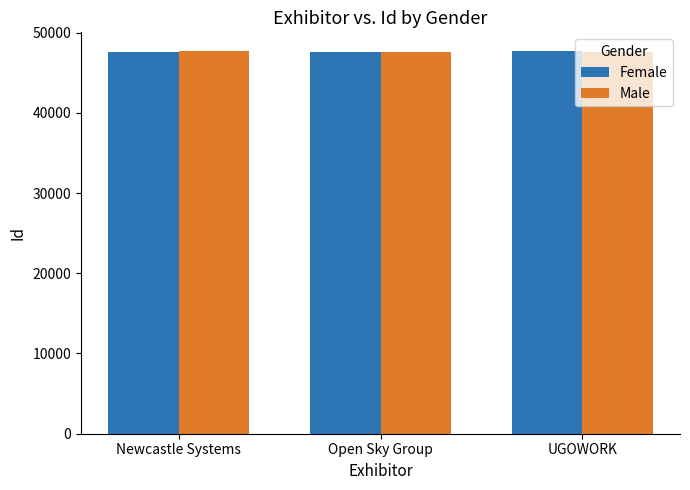

Read the Female value at UGOWORK, to the nearest 10.

47650